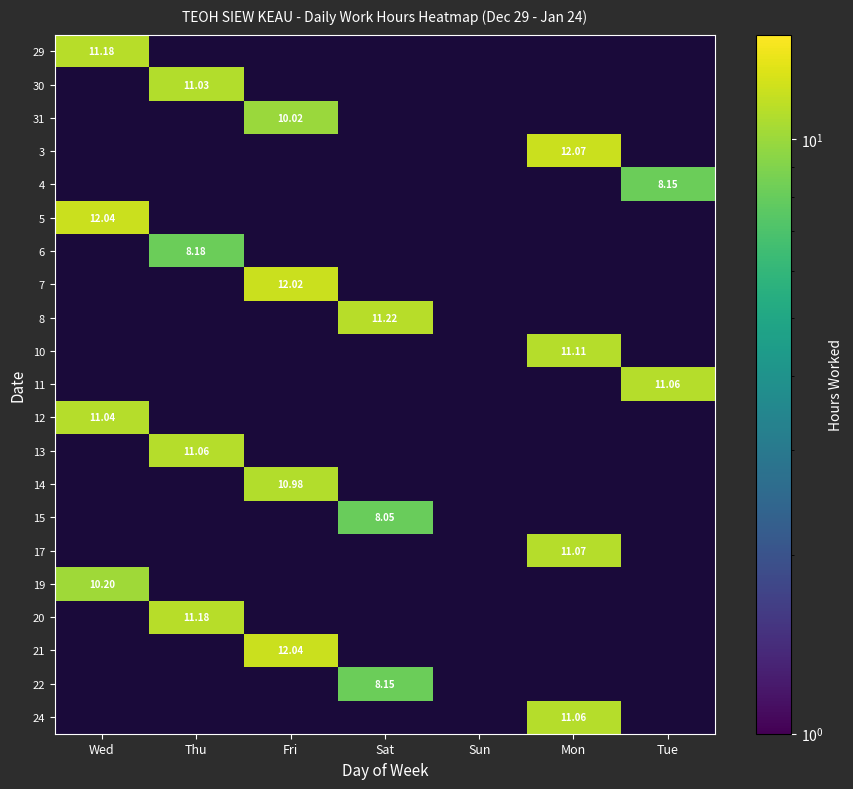

At how many categories does at least one series exceed 11?

6